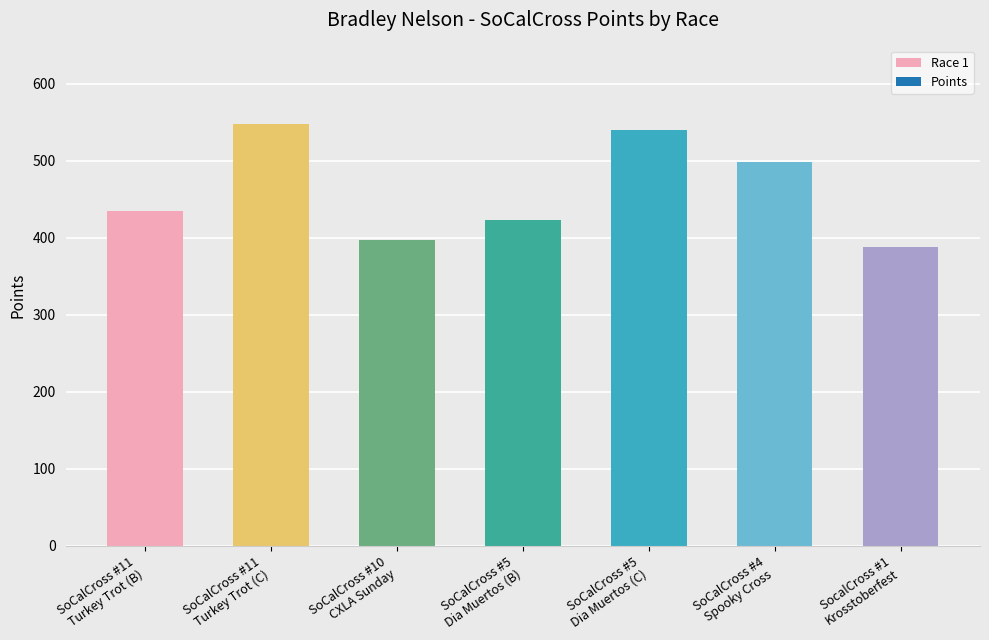

How many distinct data groups are displayed?

1